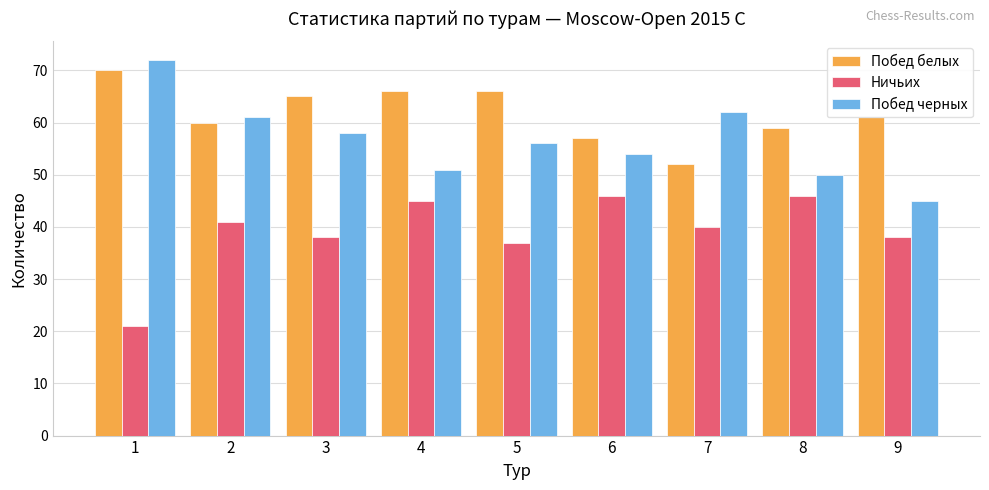

At how many categories does at least one series exceed 21?

9